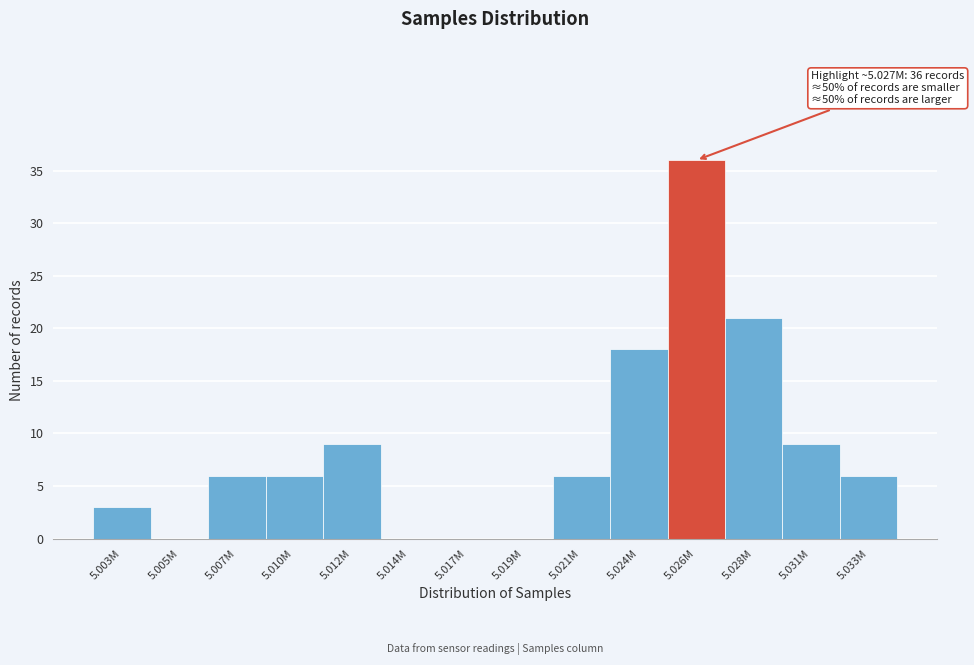

Reading right to left, transcribe all the data shown in this chart.

5.033M=6	5.031M=9	5.028M=21	5.026M=36	5.024M=18	5.021M=6	5.019M=0	5.017M=0	5.014M=0	5.012M=9	5.010M=6	5.007M=6	5.005M=0	5.003M=3